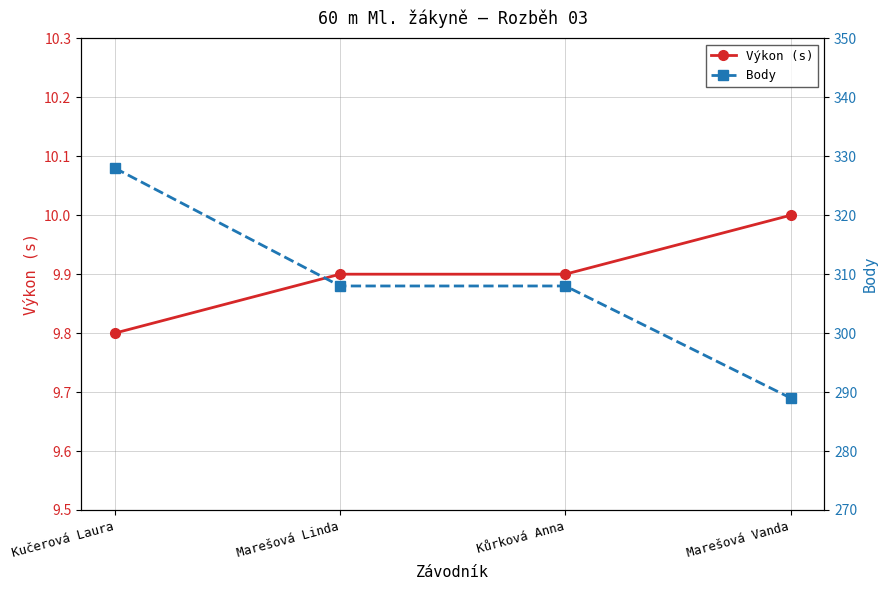

Reading left to right, transcribe all the data shown in this chart.

Výkon (s): Kučerová Laura=9.8	Marešová Linda=9.9	Kůrková Anna=9.9	Marešová Vanda=10.0
Body: Kučerová Laura=328.0	Marešová Linda=308.0	Kůrková Anna=308.0	Marešová Vanda=289.0